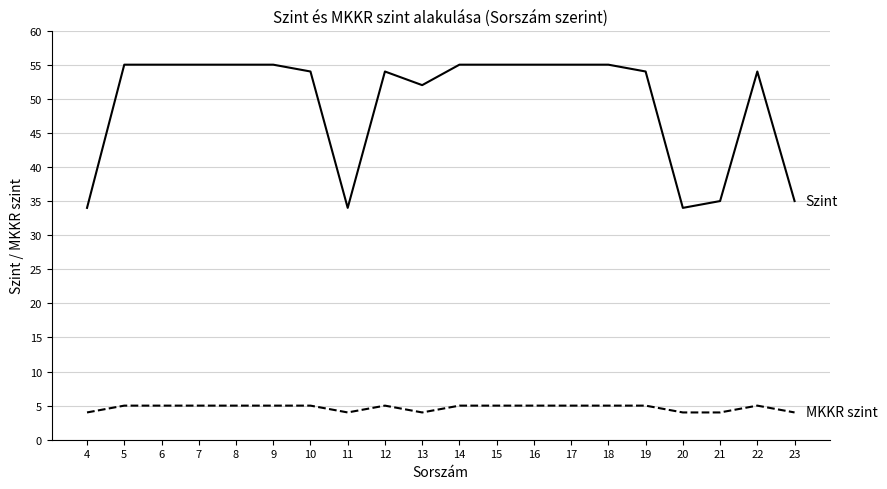

What is the difference between the highest and lowest values at 7?

50